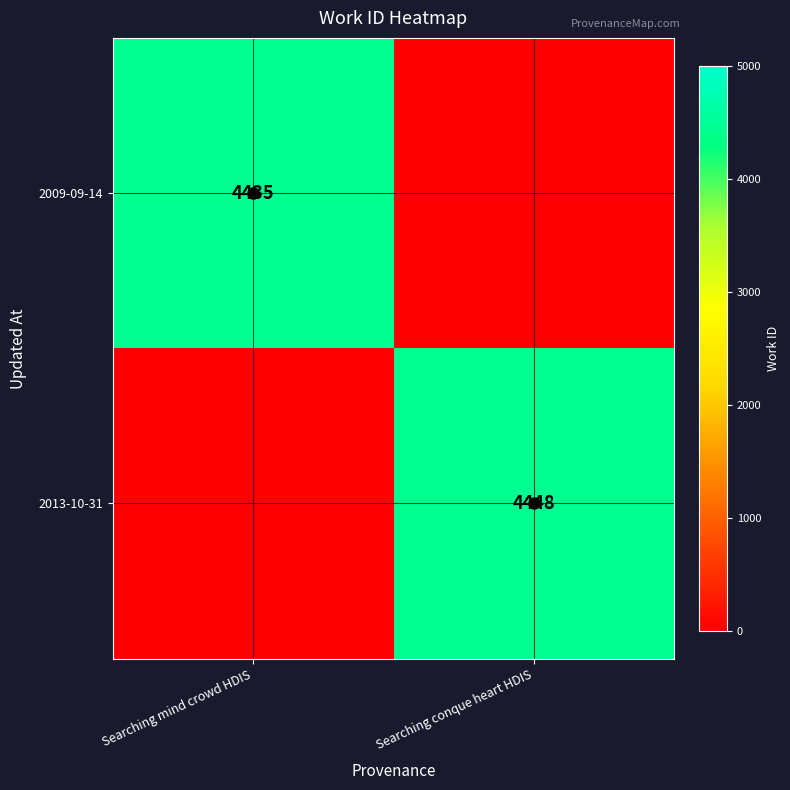

Which series has the largest total across all categories?

2013-10-31